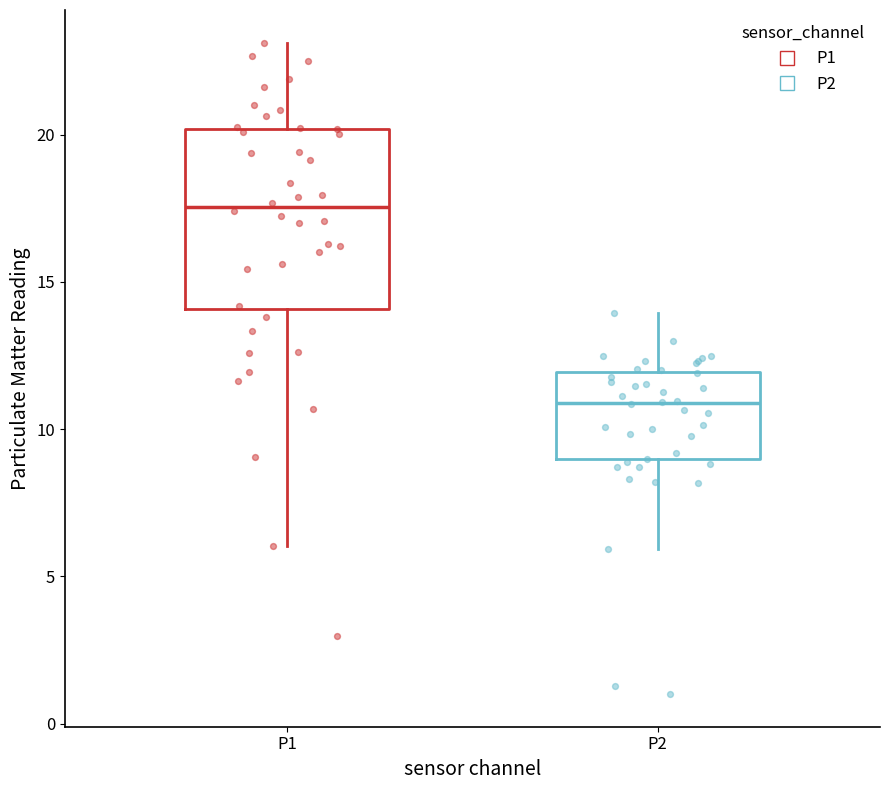

Comparing the boxes themselves (not the whiskers), which one is the tallest?

P1